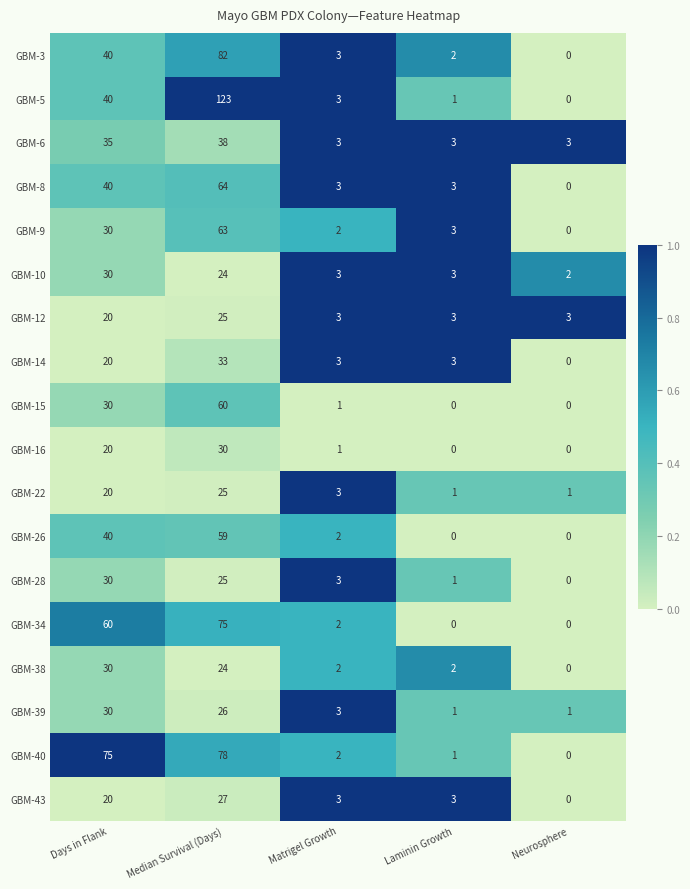

The value of GBM-12 at Neurosphere is 3. True or false?

True